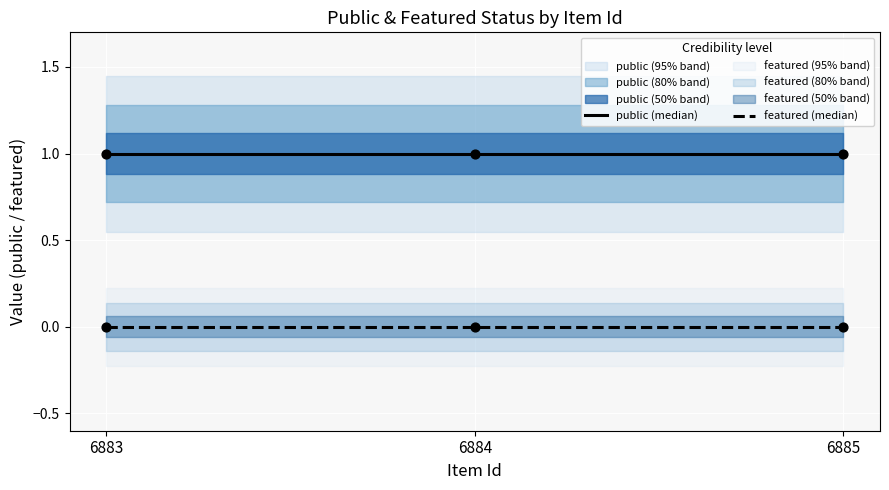

What are all the series names shown in the legend?

public (median), featured (median)